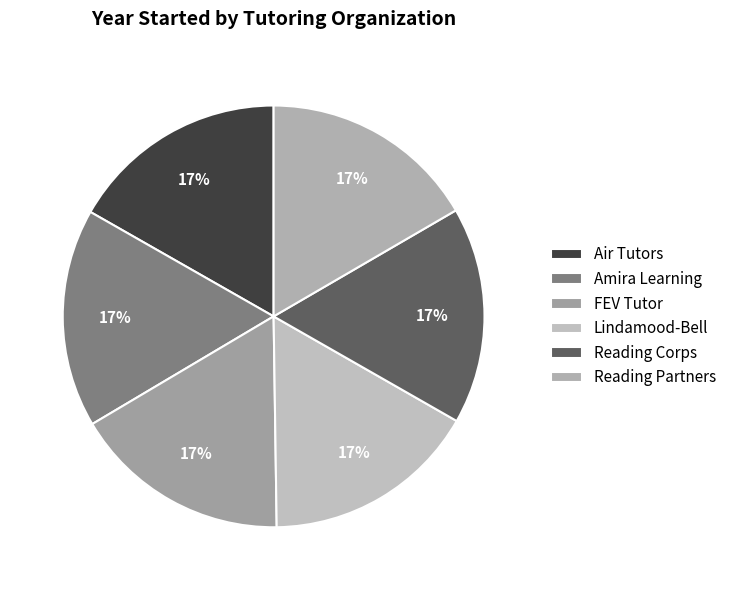

What is the change in value from Air Tutors to FEV Tutor?

-6